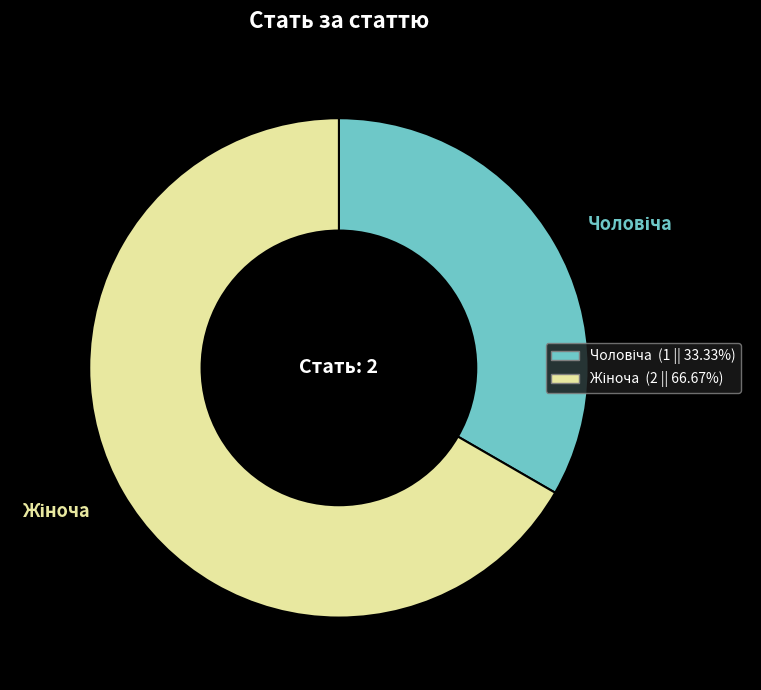

Does any single category account for the majority?

Yes